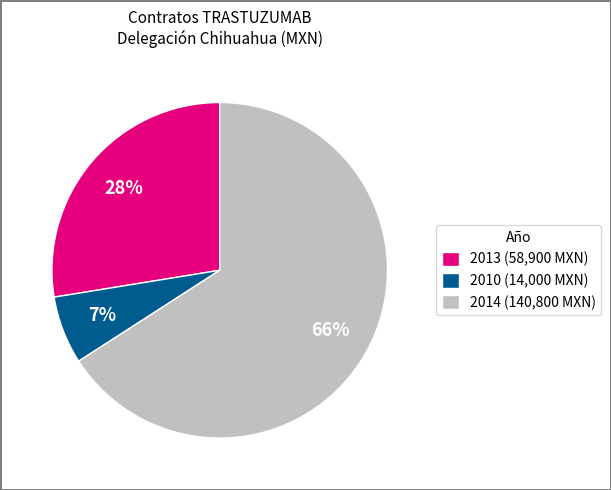

Does 2010 (14,000 MXN) account for over 50% of the chart?

No